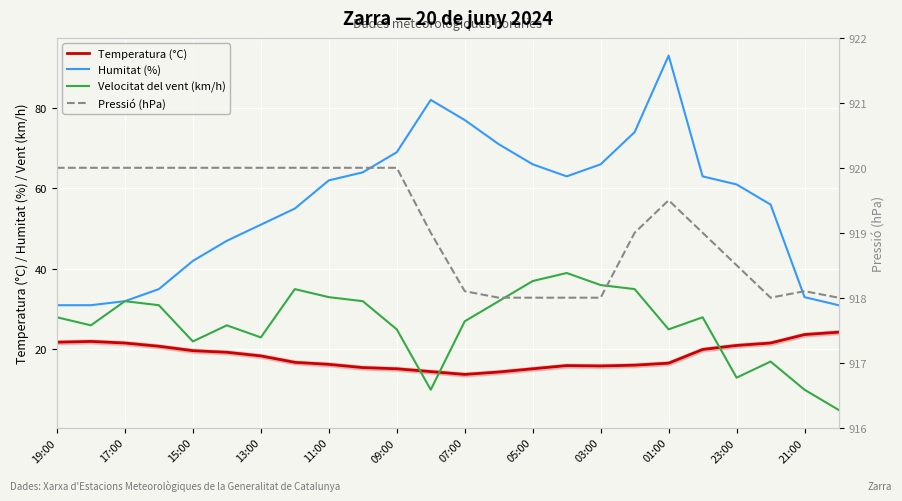

The Humitat (%) series shows 41.4 at 19:00. True or false?

False